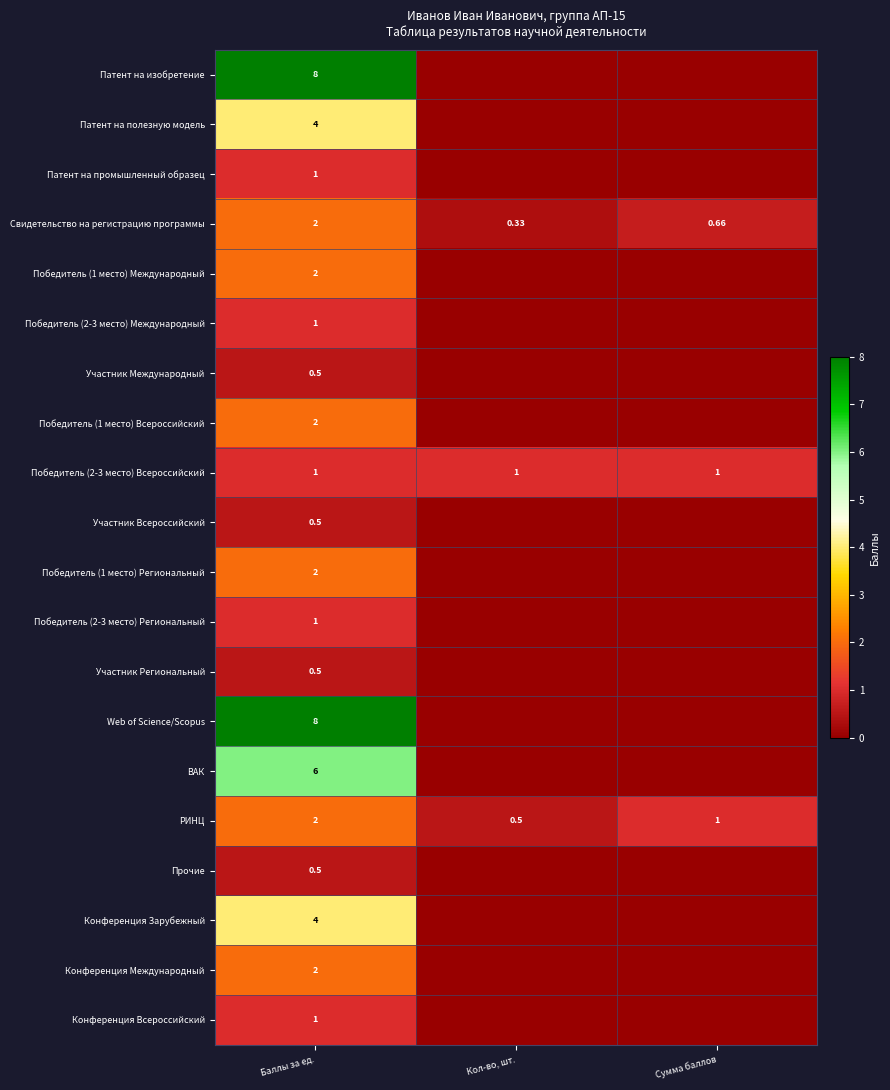

At which category is the sum across all series the highest?

Баллы за ед.